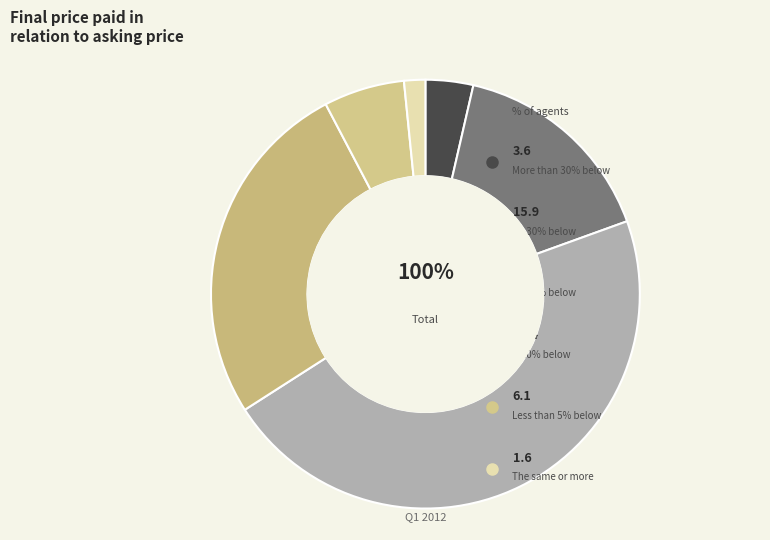

Which category has the biggest portion of the pie?

10-20% below